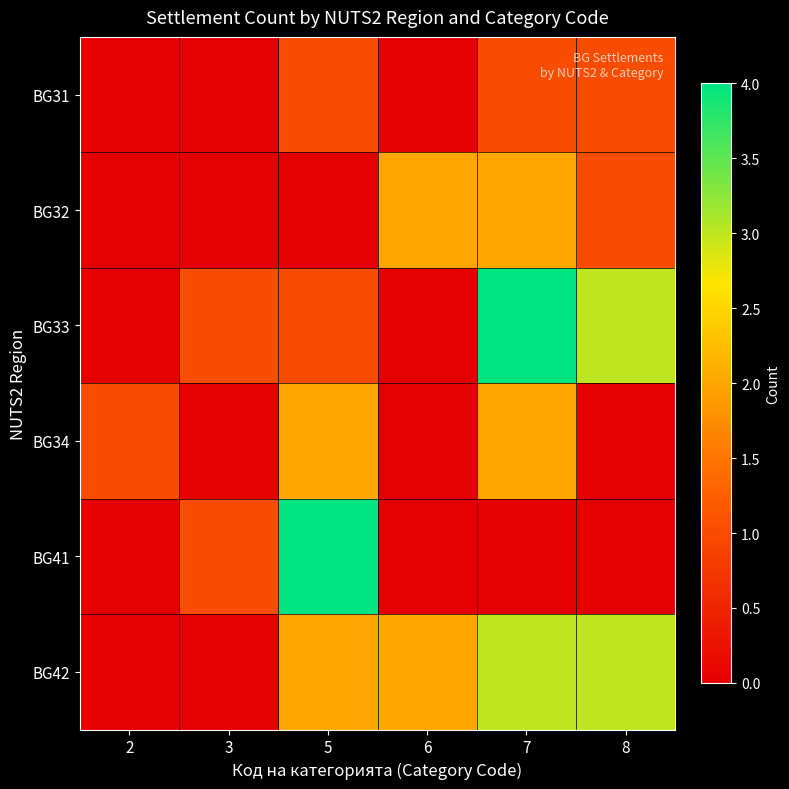

Reading left to right, what are all the values shown in this chart?

BG31: 2=0	3=0	5=1	6=0	7=1	8=1
BG32: 2=0	3=0	5=0	6=2	7=2	8=1
BG33: 2=0	3=1	5=1	6=0	7=4	8=3
BG34: 2=1	3=0	5=2	6=0	7=2	8=0
BG41: 2=0	3=1	5=4	6=0	7=0	8=0
BG42: 2=0	3=0	5=2	6=2	7=3	8=3